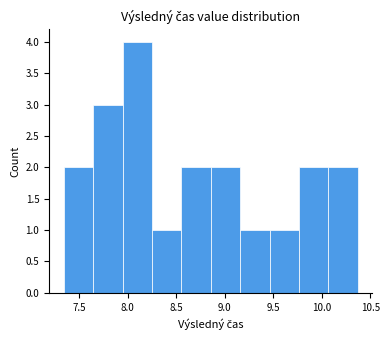

Which range on the x-axis has the tallest bar?

7.95 to 8.25